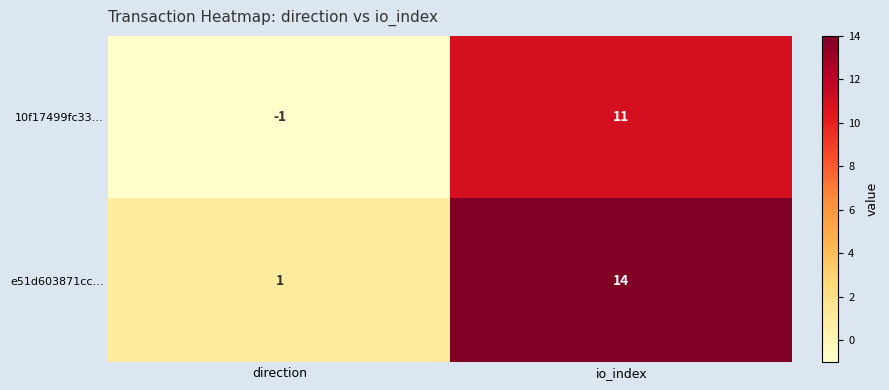

Between direction and io_index, which series saw the biggest shift?

e51d603871cc…